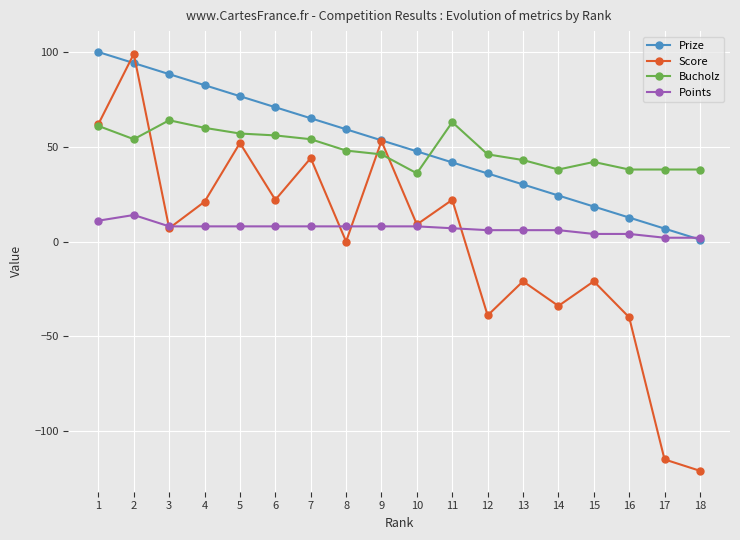

Reading right to left, transcribe all the data shown in this chart.

Prize: 1.0	6.8	12.7	18.5	24.3	30.1	35.9	41.8	47.6	53.4	59.2	65.1	70.9	76.7	82.5	88.3	94.2	100.0
Score: -121.0	-115.0	-40.0	-21.0	-34.0	-21.0	-39.0	22.0	9.0	53.0	0.0	44.0	22.0	52.0	21.0	7.0	99.0	62.0
Bucholz: 38.0	38.0	38.0	42.0	38.0	43.0	46.0	63.0	36.0	46.0	48.0	54.0	56.0	57.0	60.0	64.0	54.0	61.0
Points: 2.0	2.0	4.0	4.0	6.0	6.0	6.0	7.0	8.0	8.0	8.0	8.0	8.0	8.0	8.0	8.0	14.0	11.0